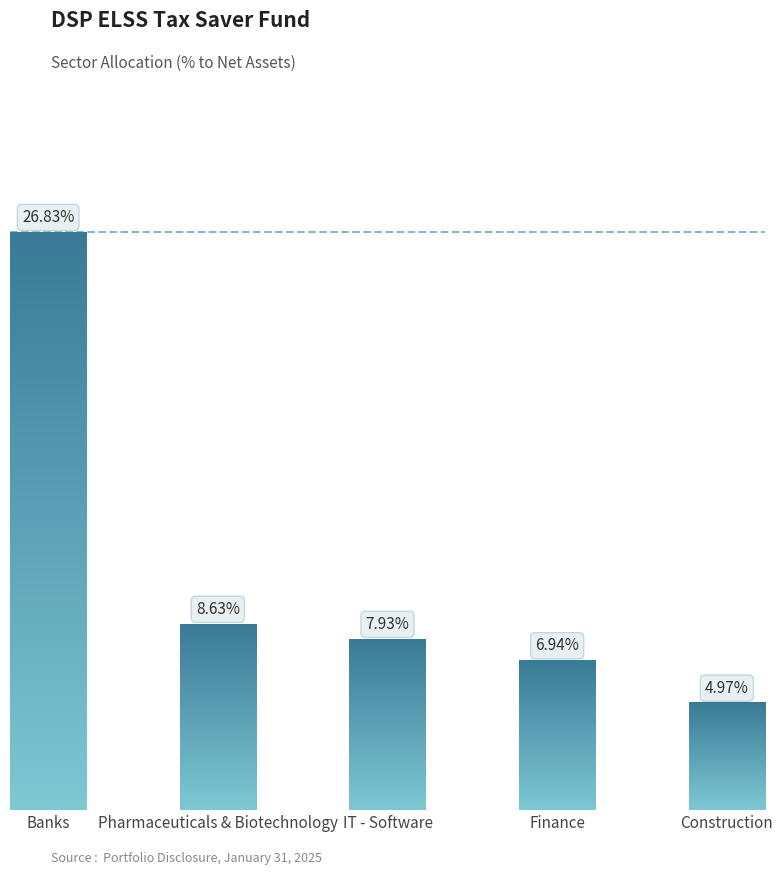

Does the chart contain any negative values?

No